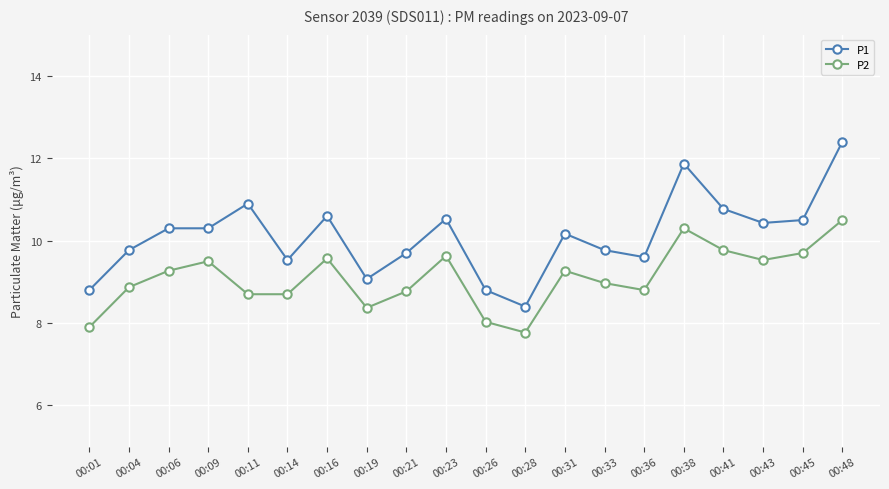

True or false: P2 and P1 cross at least once.

False